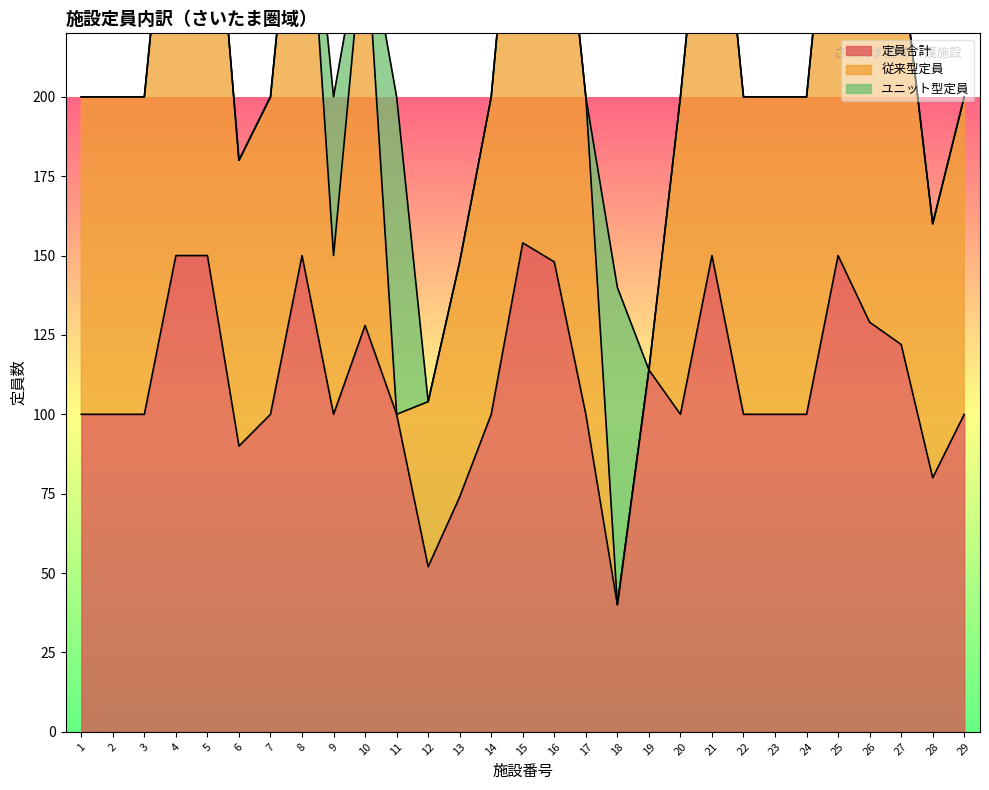

Reading right to left, transcribe all the data shown in this chart.

定員合計: 29=100	28=80	27=122	26=129	25=150	24=100	23=100	22=100	21=150	20=100	19=114	18=40	17=100	16=148	15=154	14=100	13=74	12=52	11=100	10=128	9=100	8=150	7=100	6=90	5=150	4=150	3=100	2=100	1=100
従来型定員: 29=100	28=80	27=122	26=100	25=150	24=100	23=100	22=100	21=150	20=100	19=0	18=0	17=100	16=148	15=154	14=100	13=74	12=52	11=0	10=128	9=50	8=150	7=100	6=90	5=150	4=150	3=100	2=100	1=100
ユニット型定員: 29=0	28=0	27=0	26=0	25=0	24=0	23=0	22=0	21=0	20=0	19=0	18=100	17=0	16=0	15=0	14=0	13=0	12=0	11=100	10=0	9=50	8=0	7=0	6=0	5=0	4=0	3=0	2=0	1=0